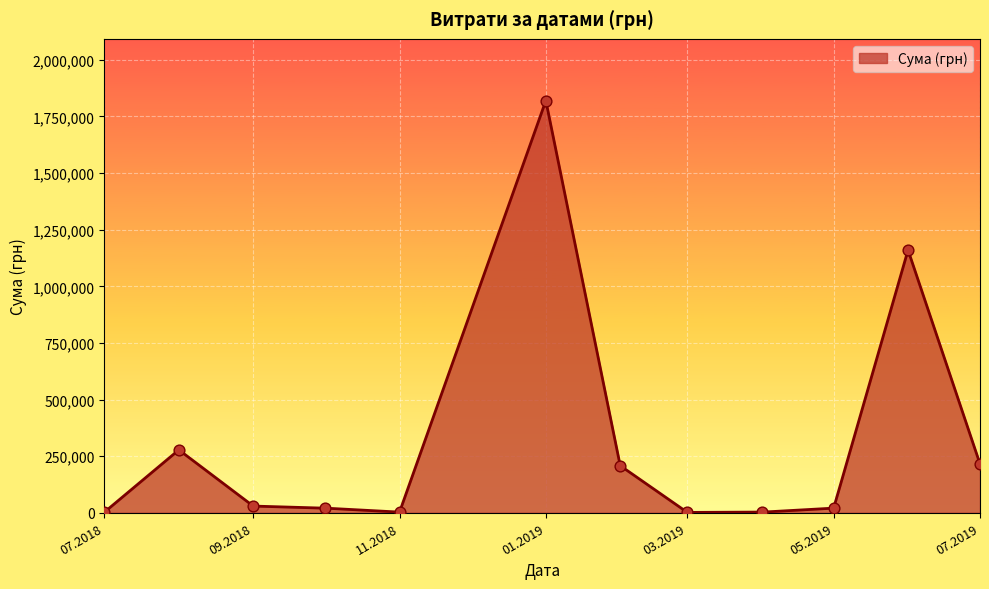

What is the change in value from 5 to 10?

-210.0